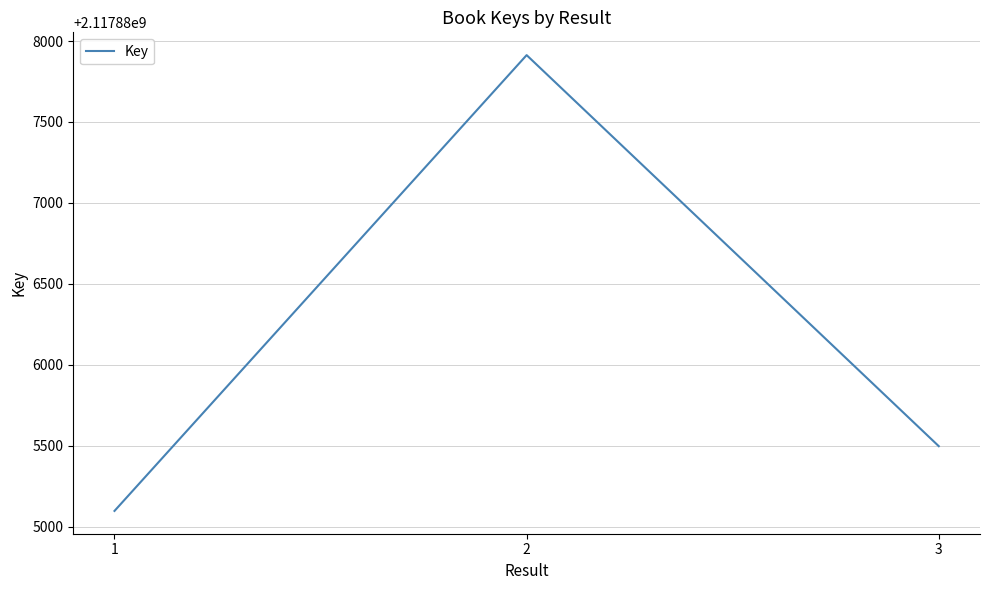

Which category has the lowest value across all series?

1